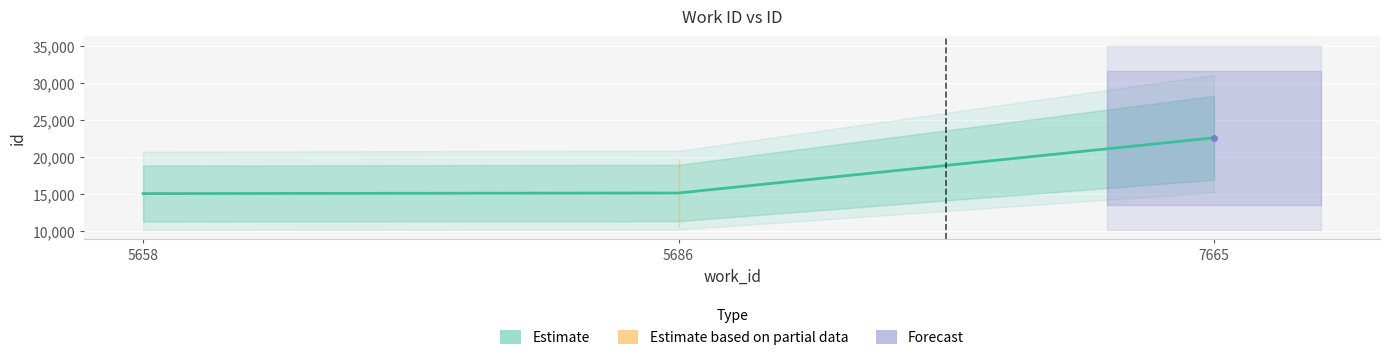

What is the average value?

17649